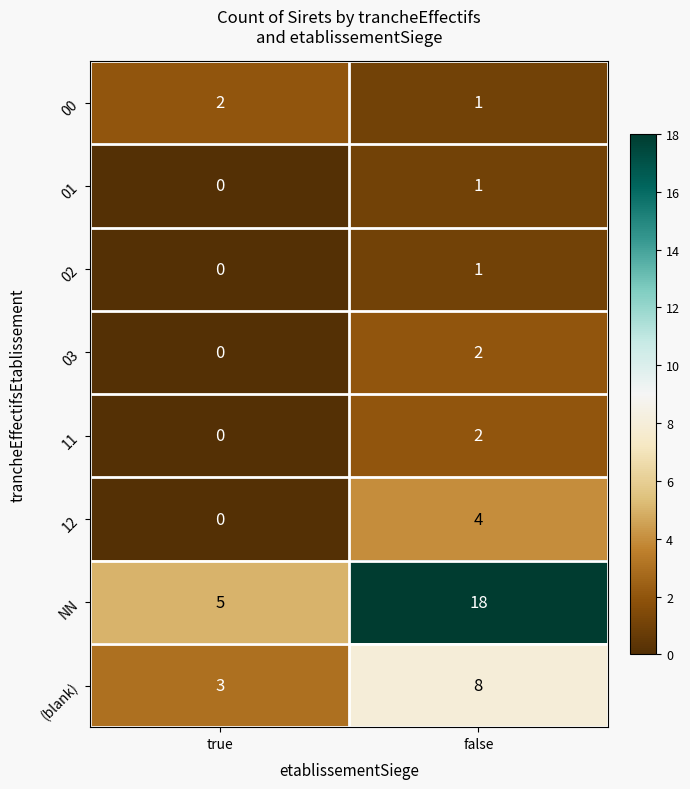

What is the total value across all series at false?

37